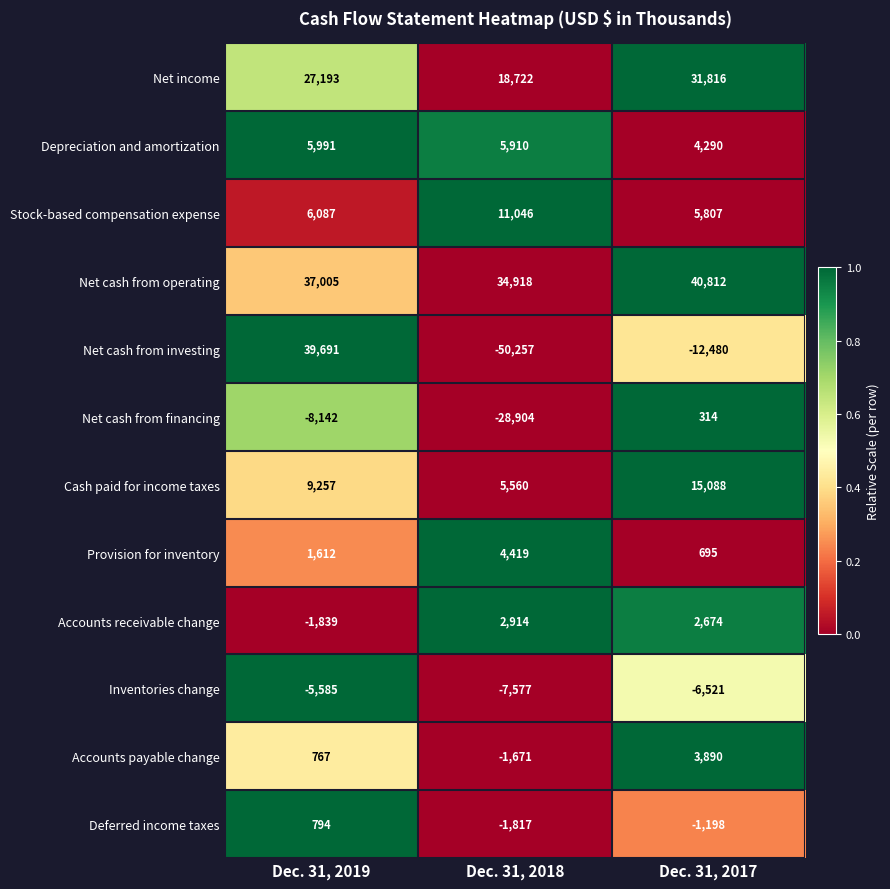

What is the greatest value displayed?

40812